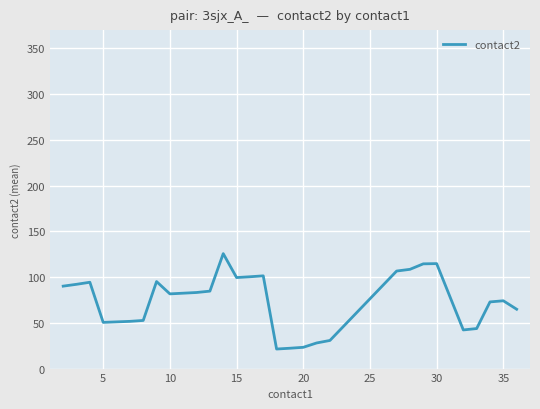

What is the difference between the maximum and minimum values?

104.3